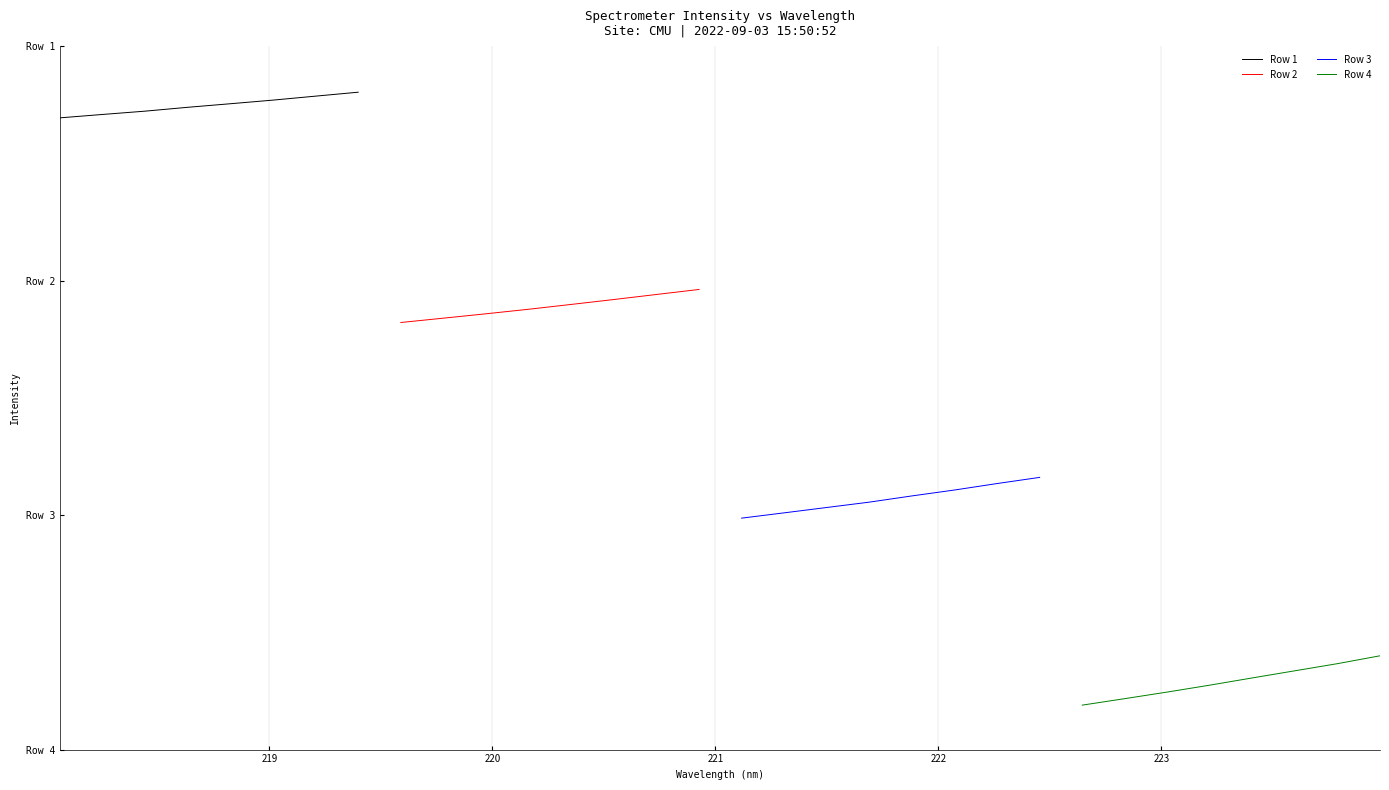

True or false: Row 1 has more than 2 points higher than both neighbors.

False